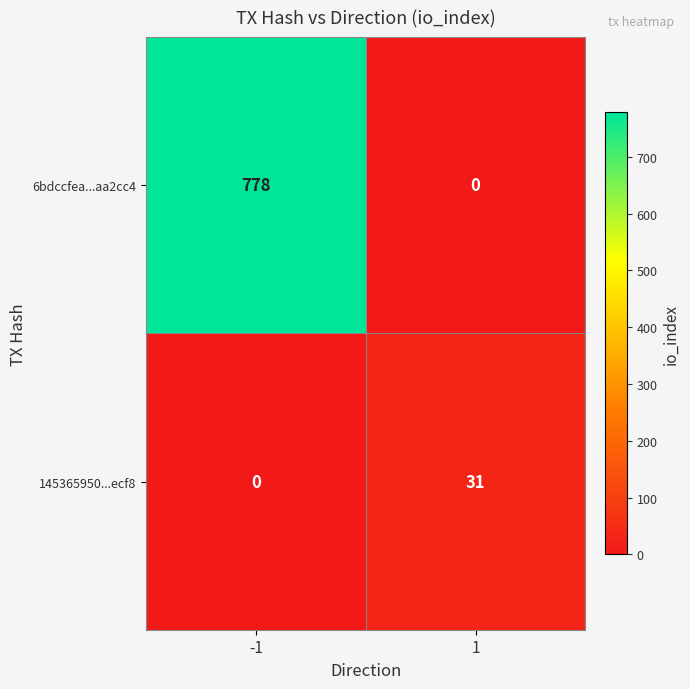

What is the highest value of the 6bdccfea...aa2cc4 series?

778